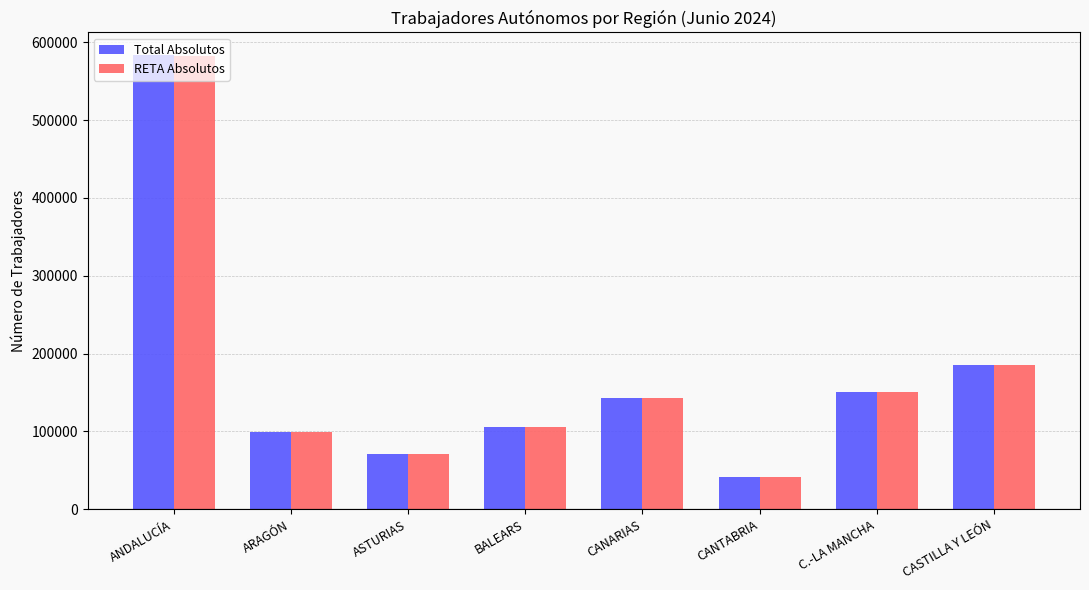

Between CANARIAS and CANTABRIA, which series saw the biggest shift?

Total Absolutos